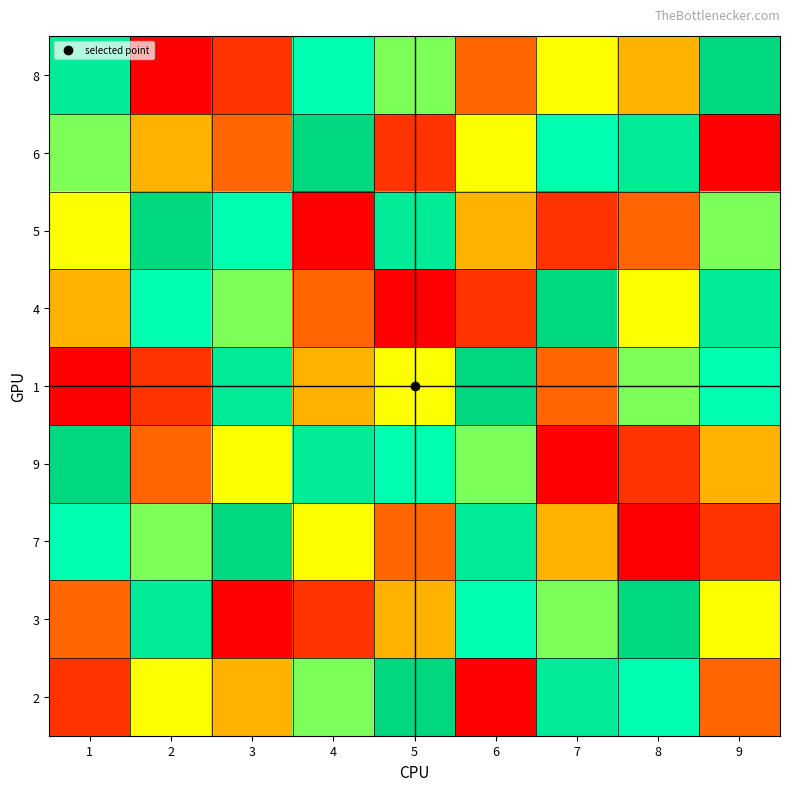

Rank the series by their maximum value, from highest to lowest.

8, 6, 5, 4, 1, 9, 7, 3, 2